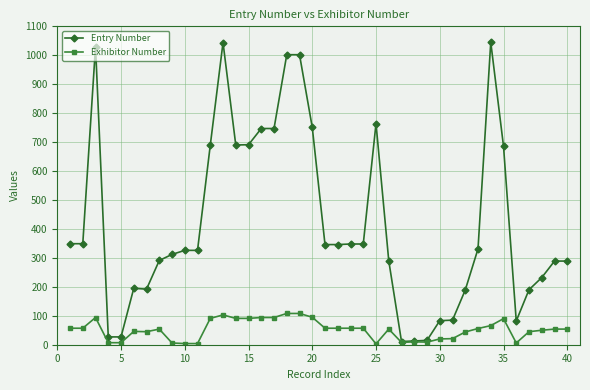

What are all the series names shown in the legend?

Entry Number, Exhibitor Number